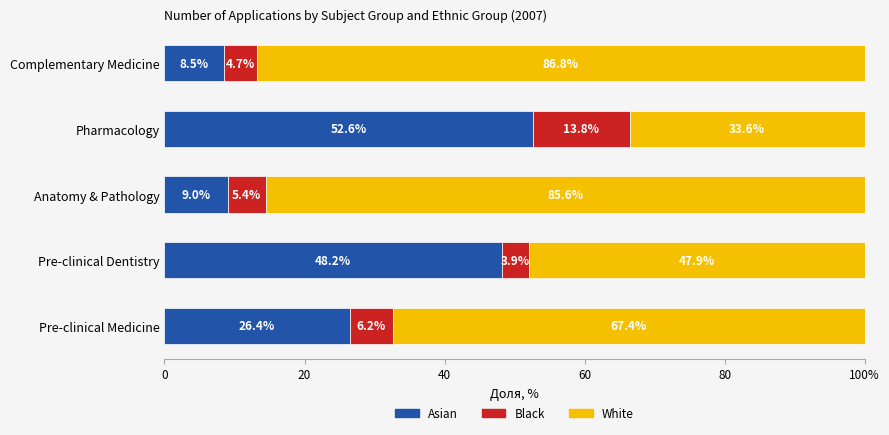

Reading left to right, what are all the values shown in this chart?

Asian: 26.4	48.2	9.0	52.6	8.5
Black: 6.2	3.9	5.4	13.8	4.7
White: 67.4	47.9	85.6	33.6	86.8